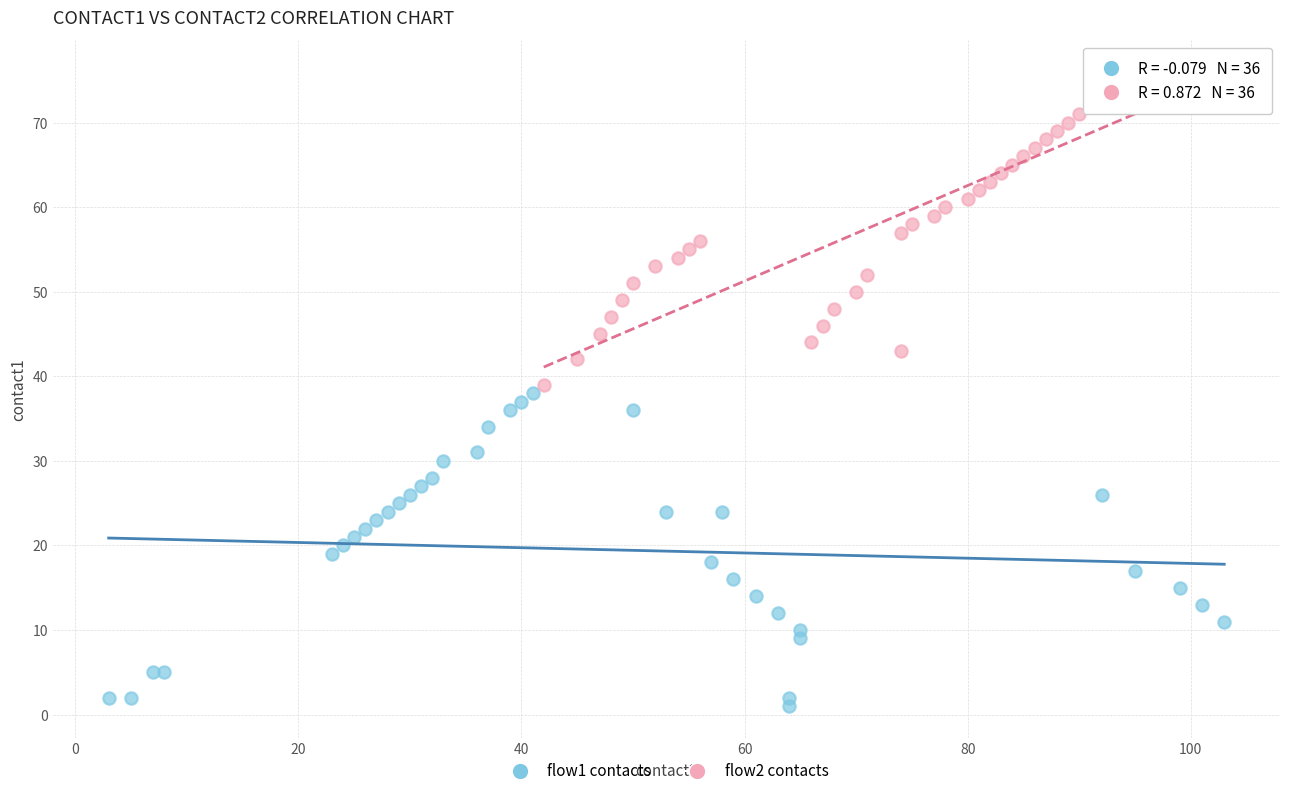

Which series reaches the maximum Y coordinate?

flow2 contacts